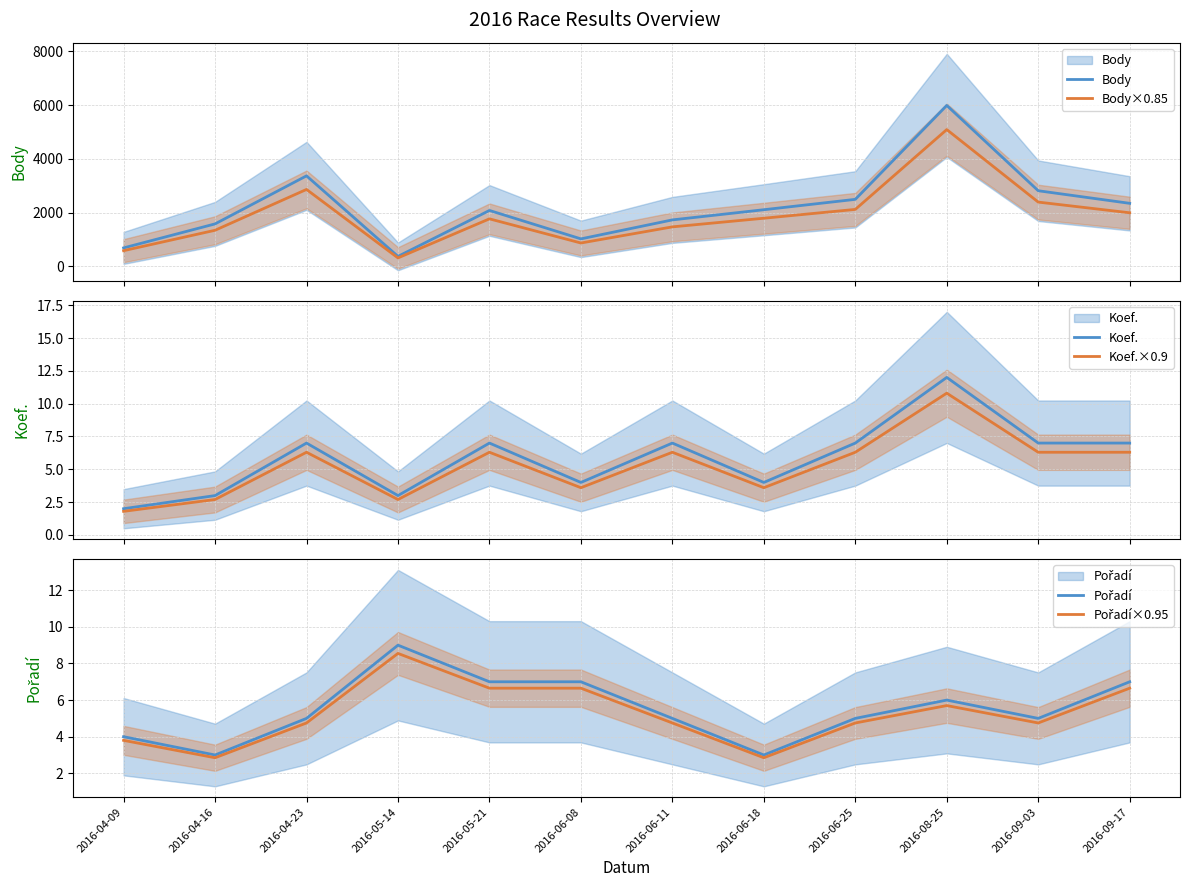

What is the maximum value shown in the chart?

5987.0